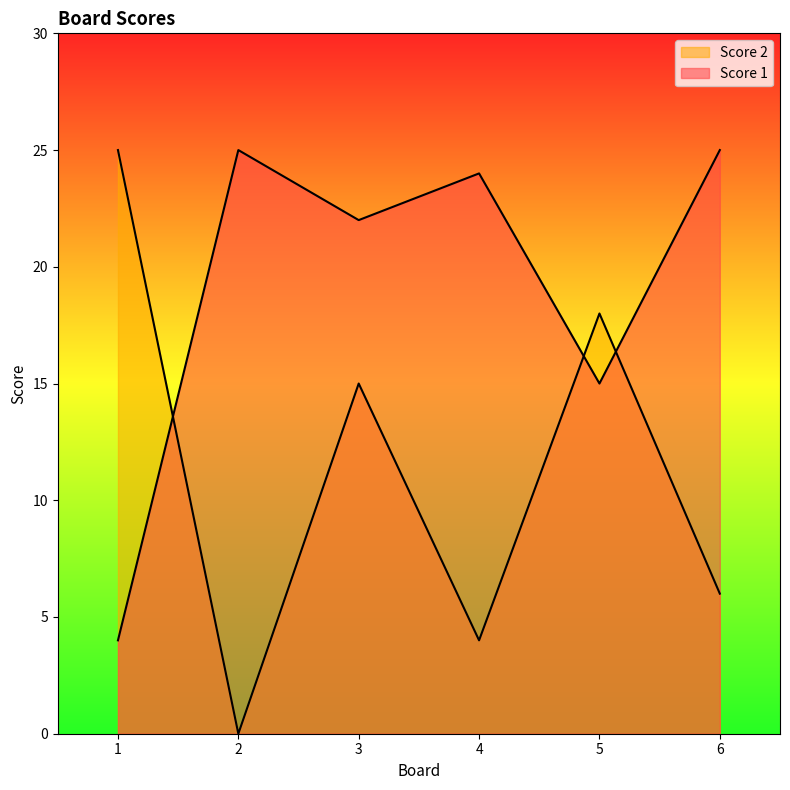

How many lines are shown in the chart?

2